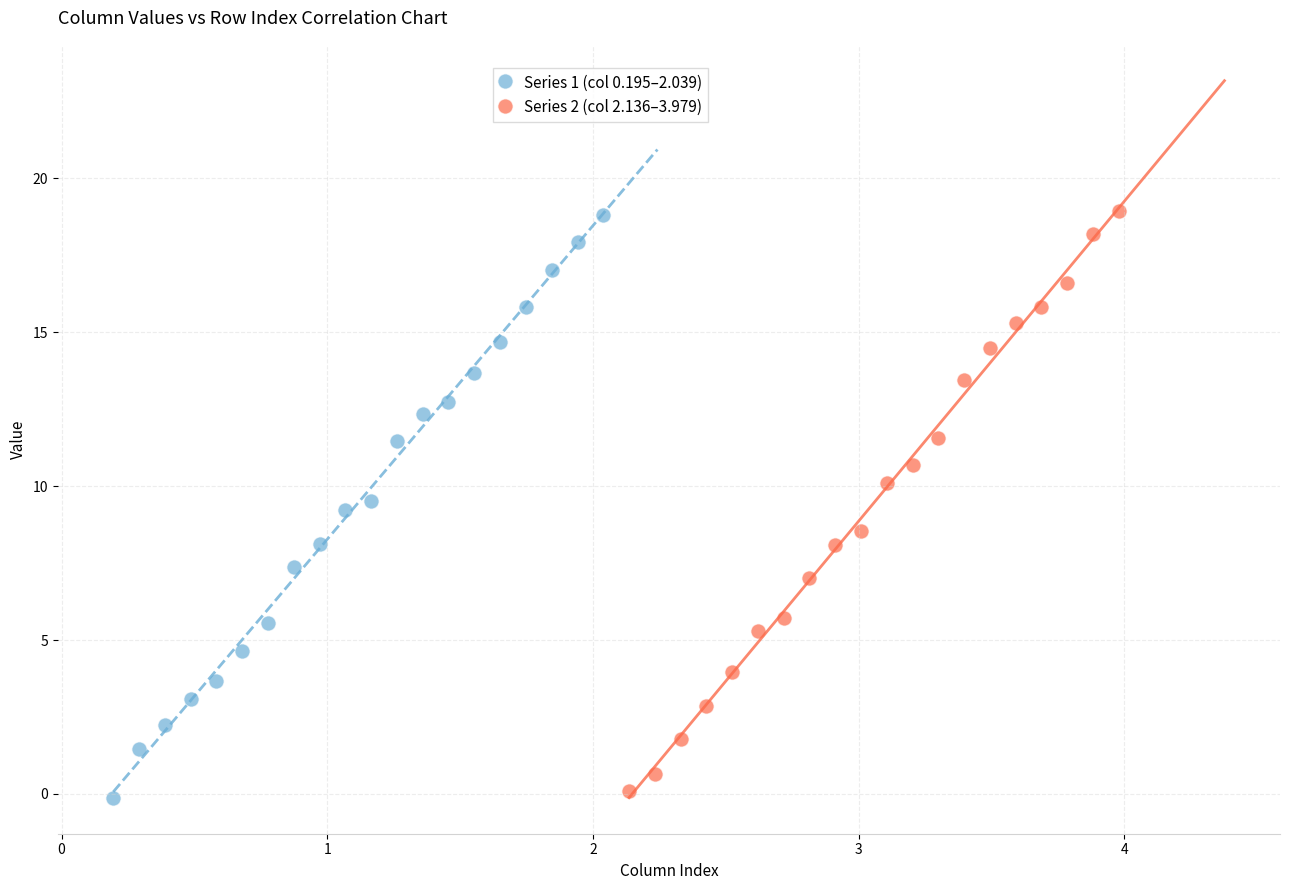

What are all the series names shown in the legend?

Series 1 (col 0.195–2.039), Series 2 (col 2.136–3.979)